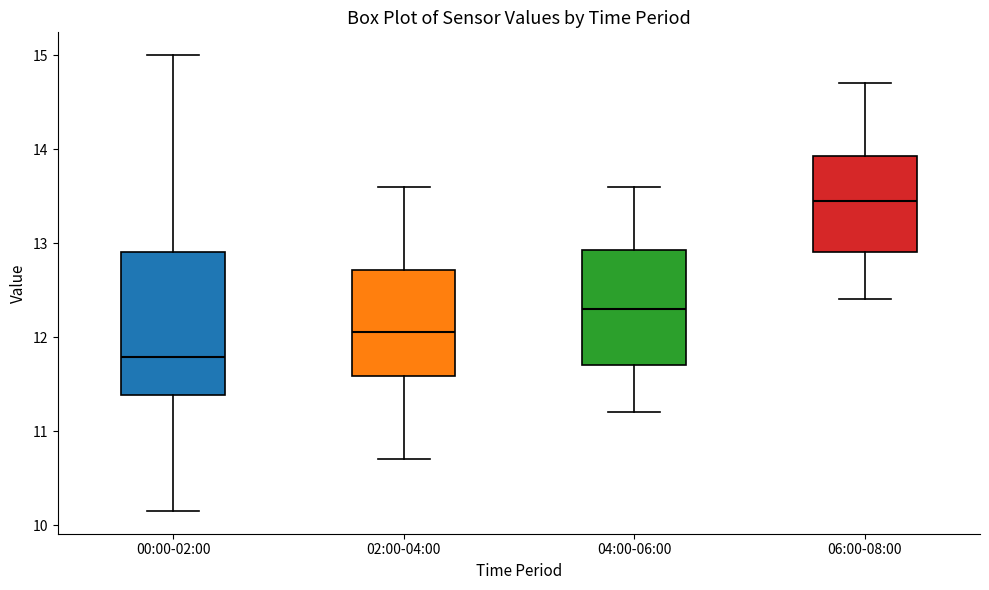

Which box has the highest median line?

06:00-08:00